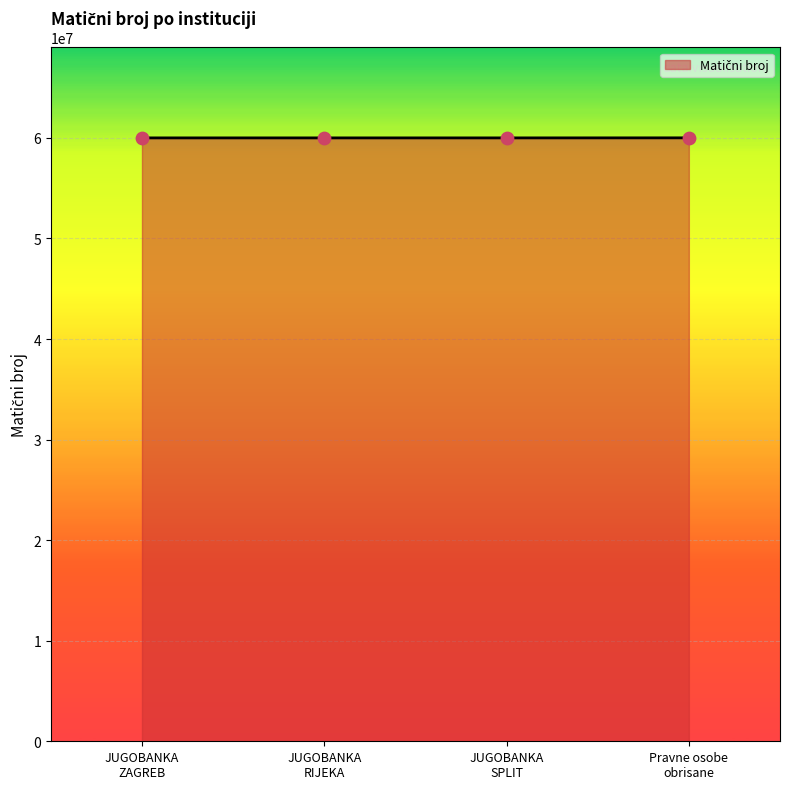

True or false: the data has more than 2 interior local peaks.

False